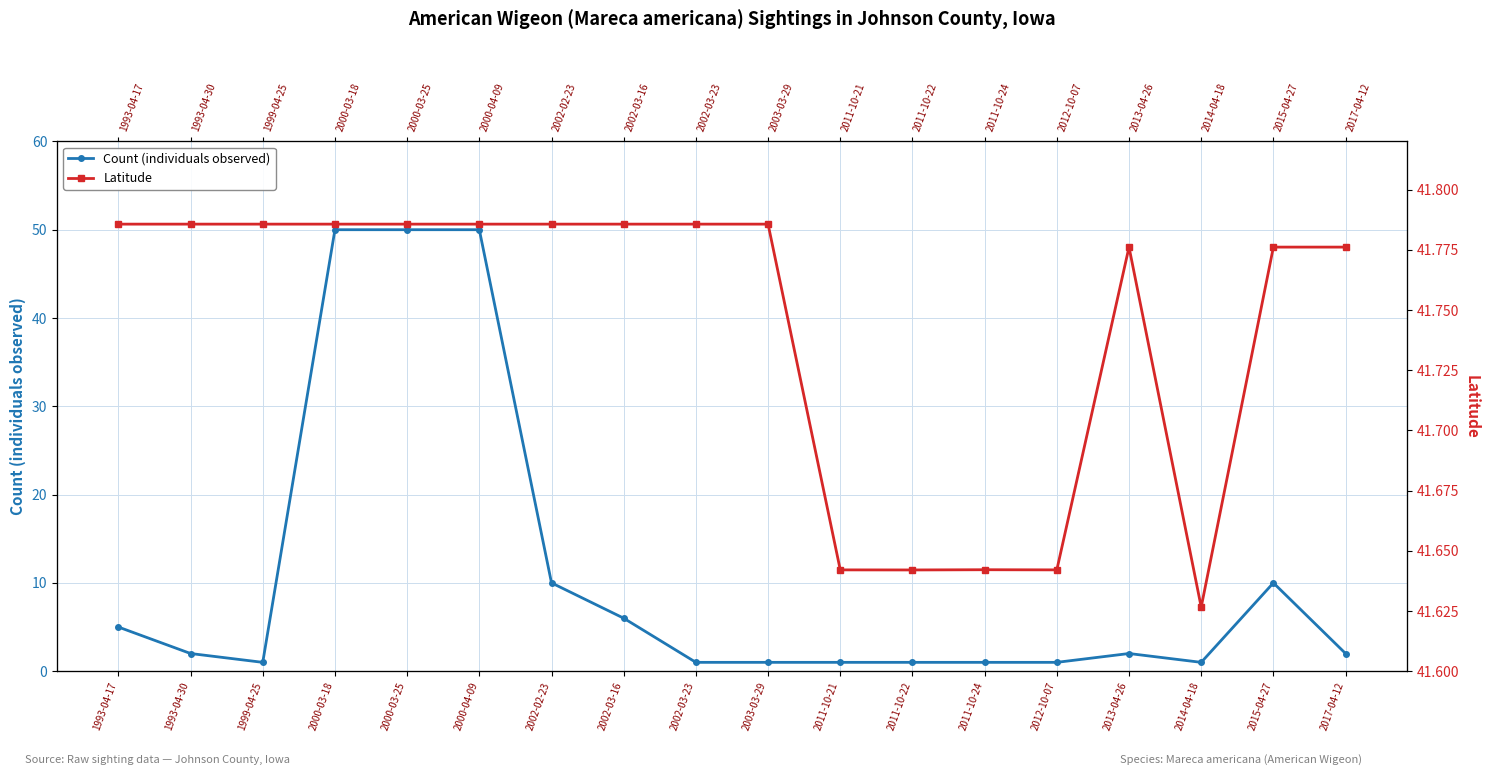

Between which two adjacent categories do Count and Latitude first intersect?

1999-04-25 and 2000-03-18